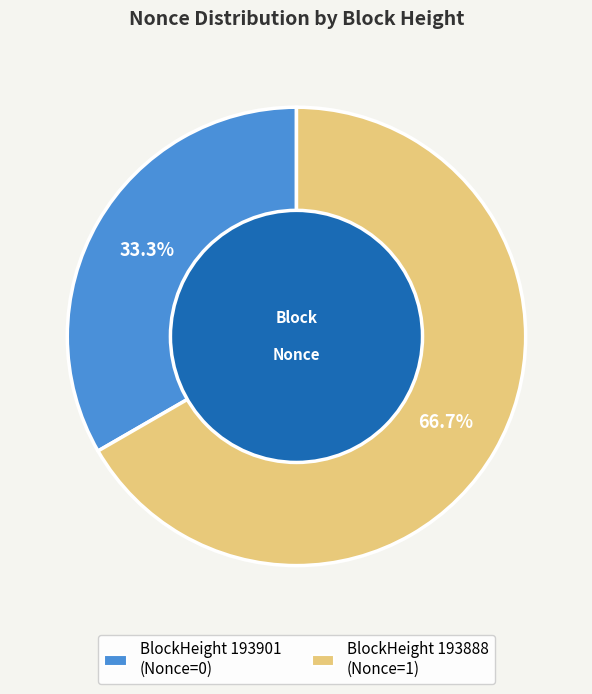

Is there any slice that represents more than half of the pie?

Yes